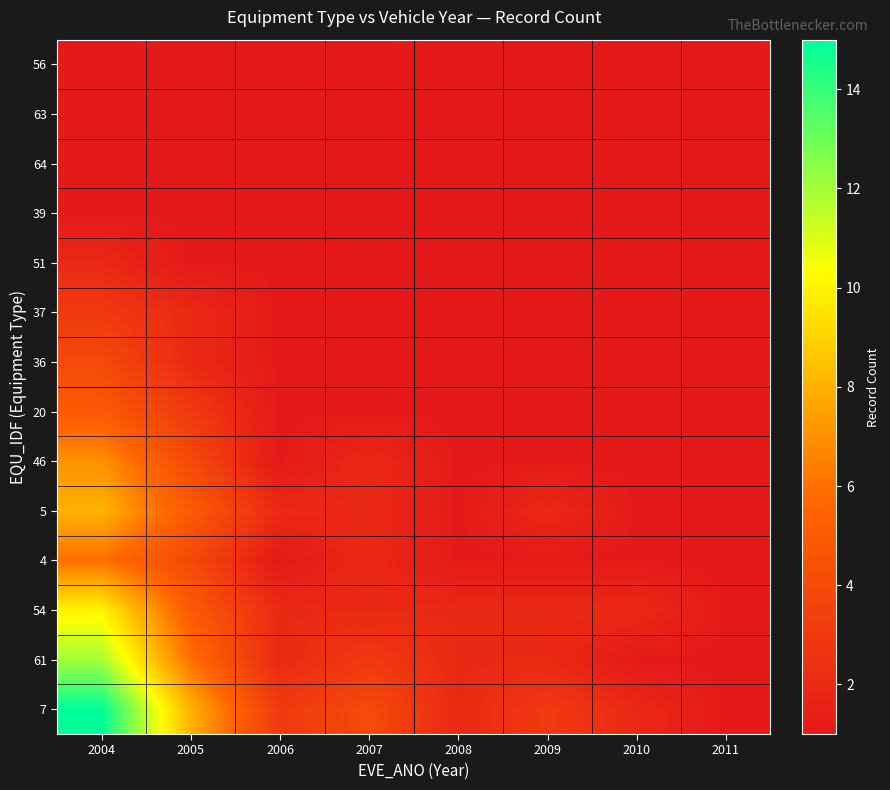

What is the total value across all series at 2006?

19